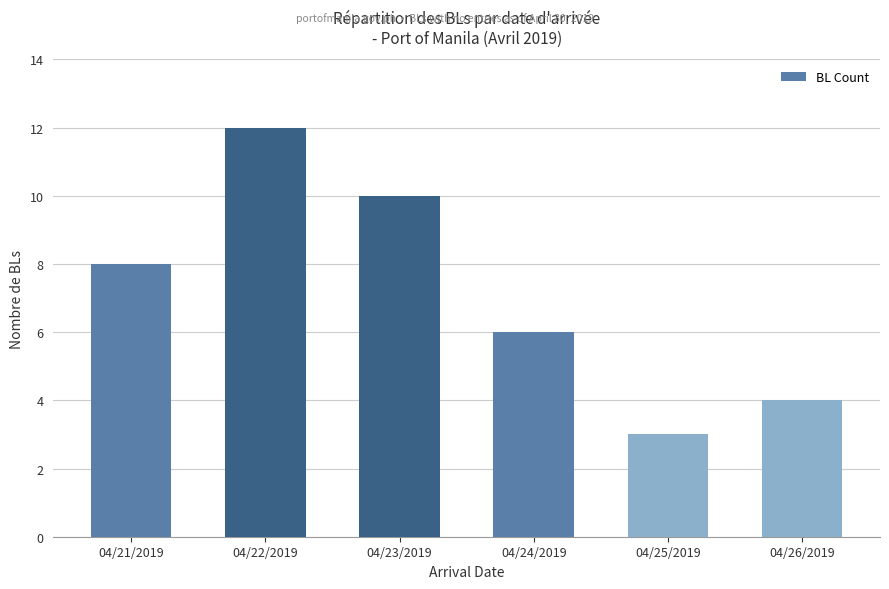

True or false: the data shows 13 at 04/21/2019.

False